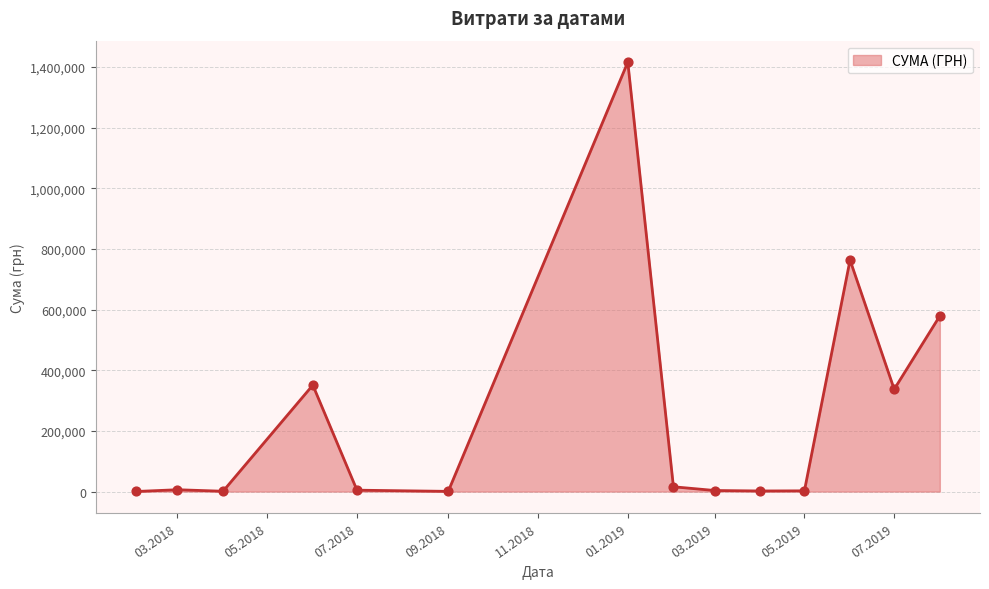

What is the difference between the maximum and minimum values?

1416139.6